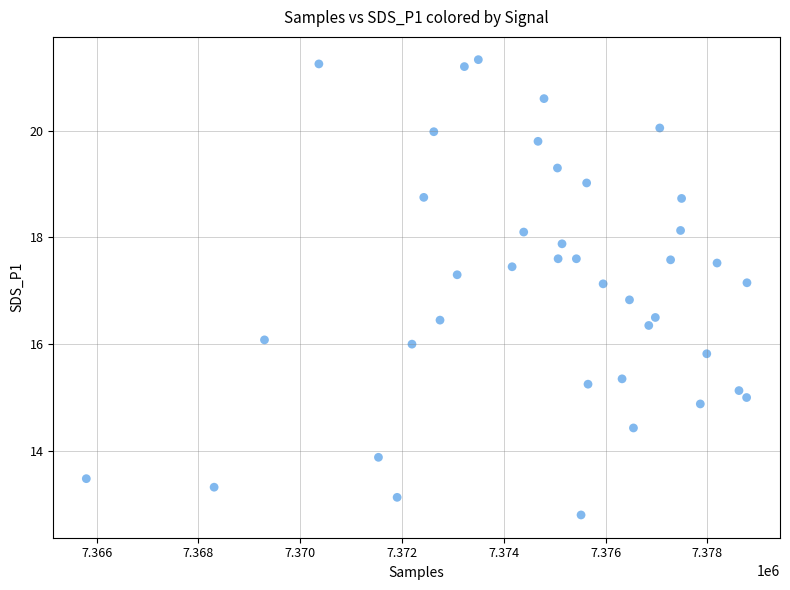

What is the range of Y values (max minus min)?

8.5